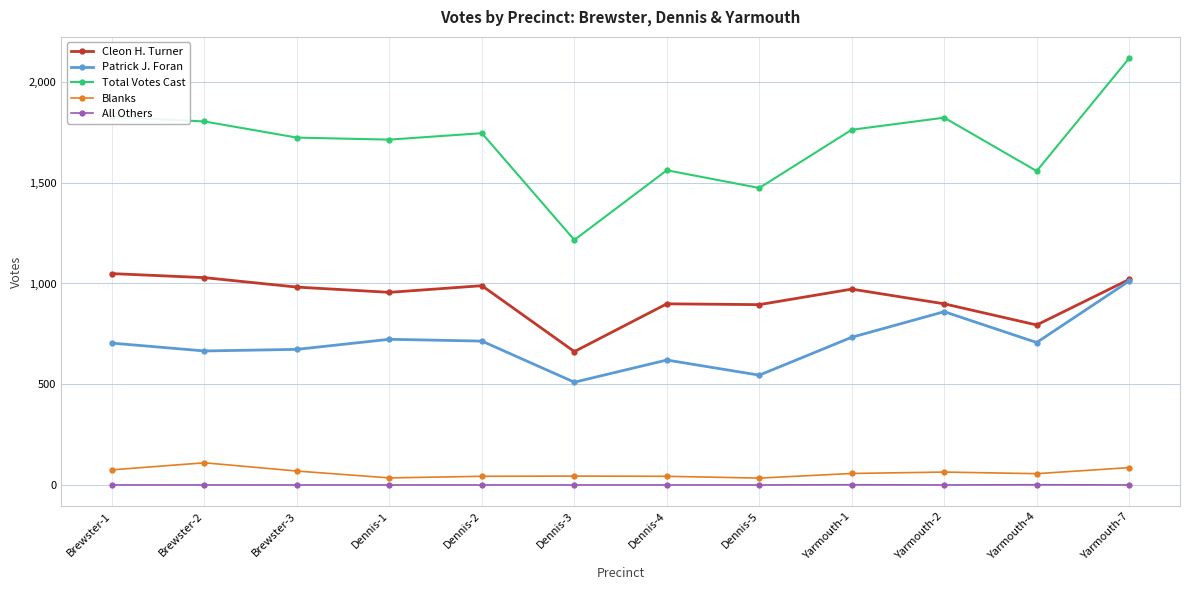

At which category does the chart reach its peak across all series?

Yarmouth-7